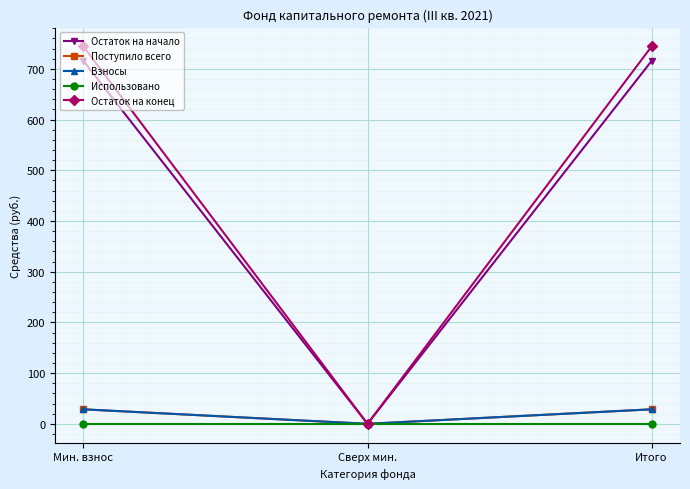

At Сверх мин., list the series in order from smallest to largest.

Остаток на начало, Поступило всего, Взносы, Использовано, Остаток на конец